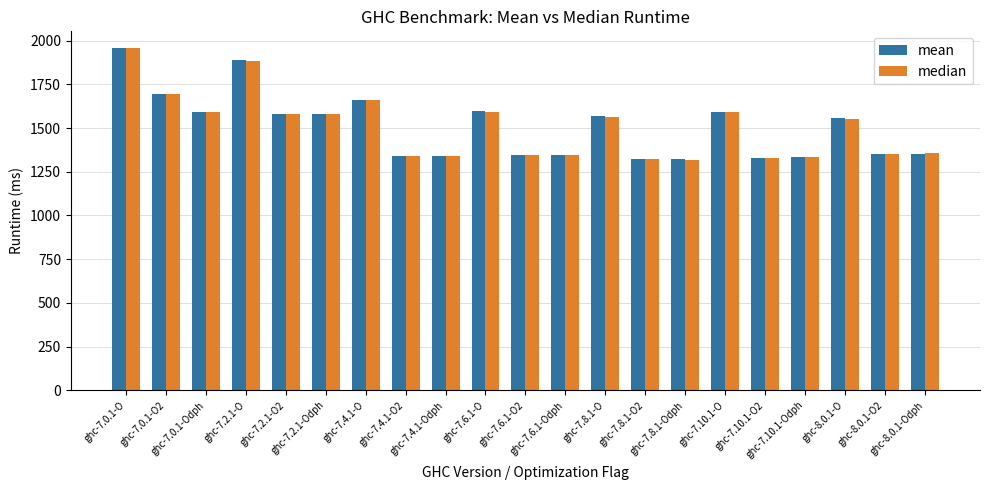

How many data points in mean are less than 1555?

10